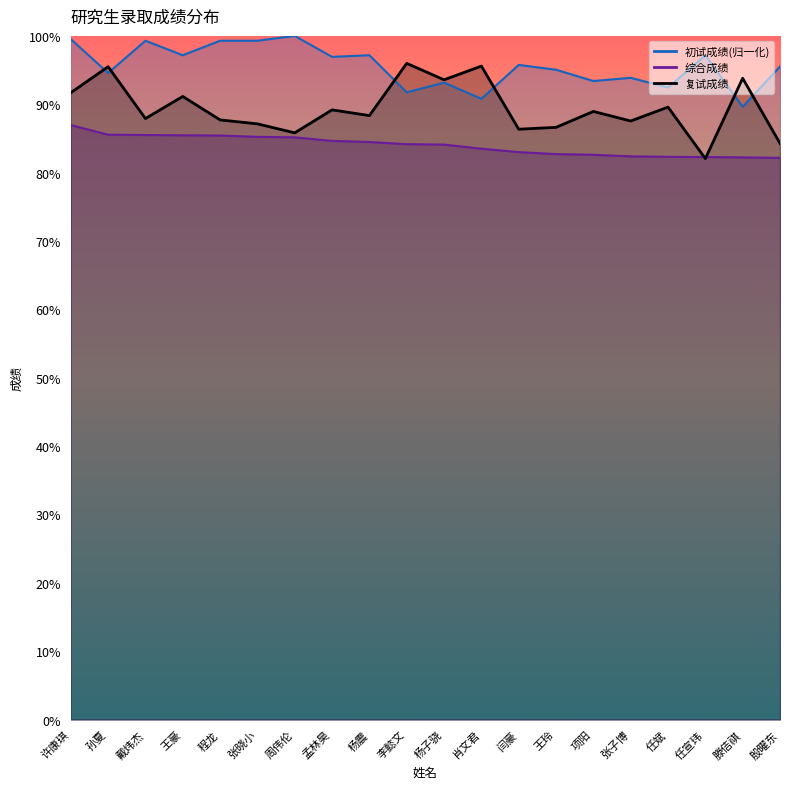

How many times do 综合成绩 and 复试成绩 cross each other?

2